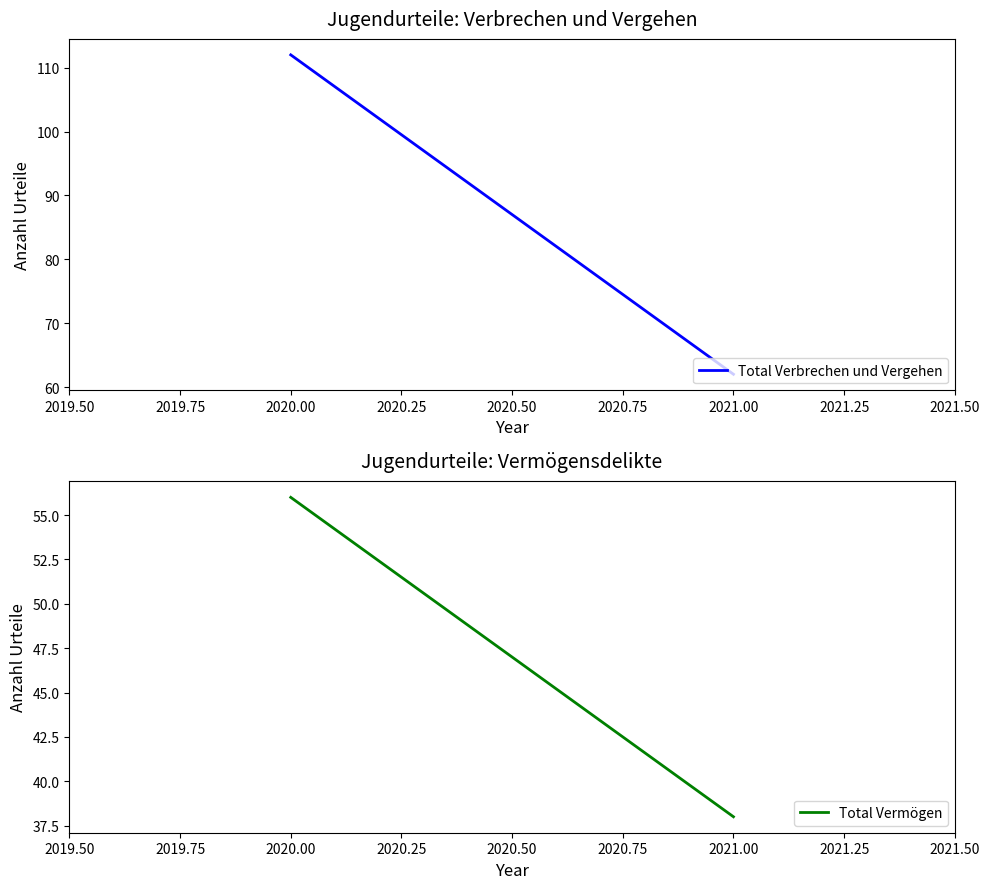

What is the average value of the Total Verbrechen und Vergehen series?

87